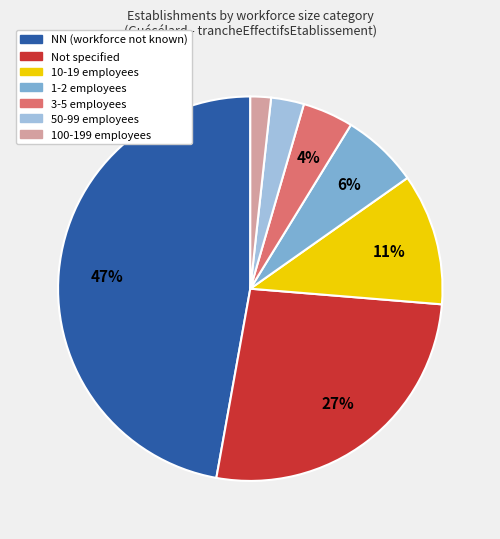

Is there a majority slice in this chart?

No